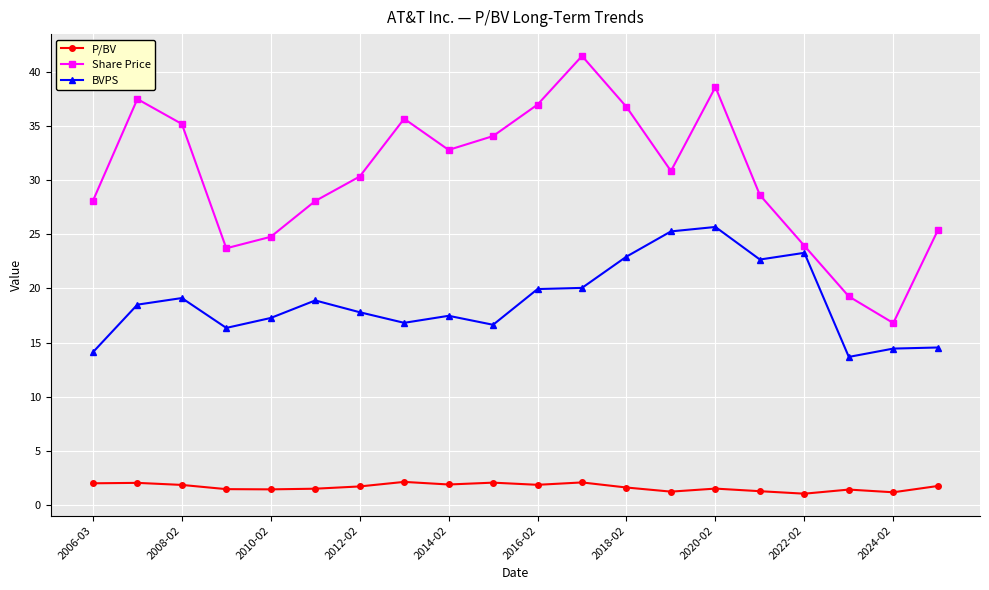

What is the value of the Share Price point at the 12th from the left?

41.5